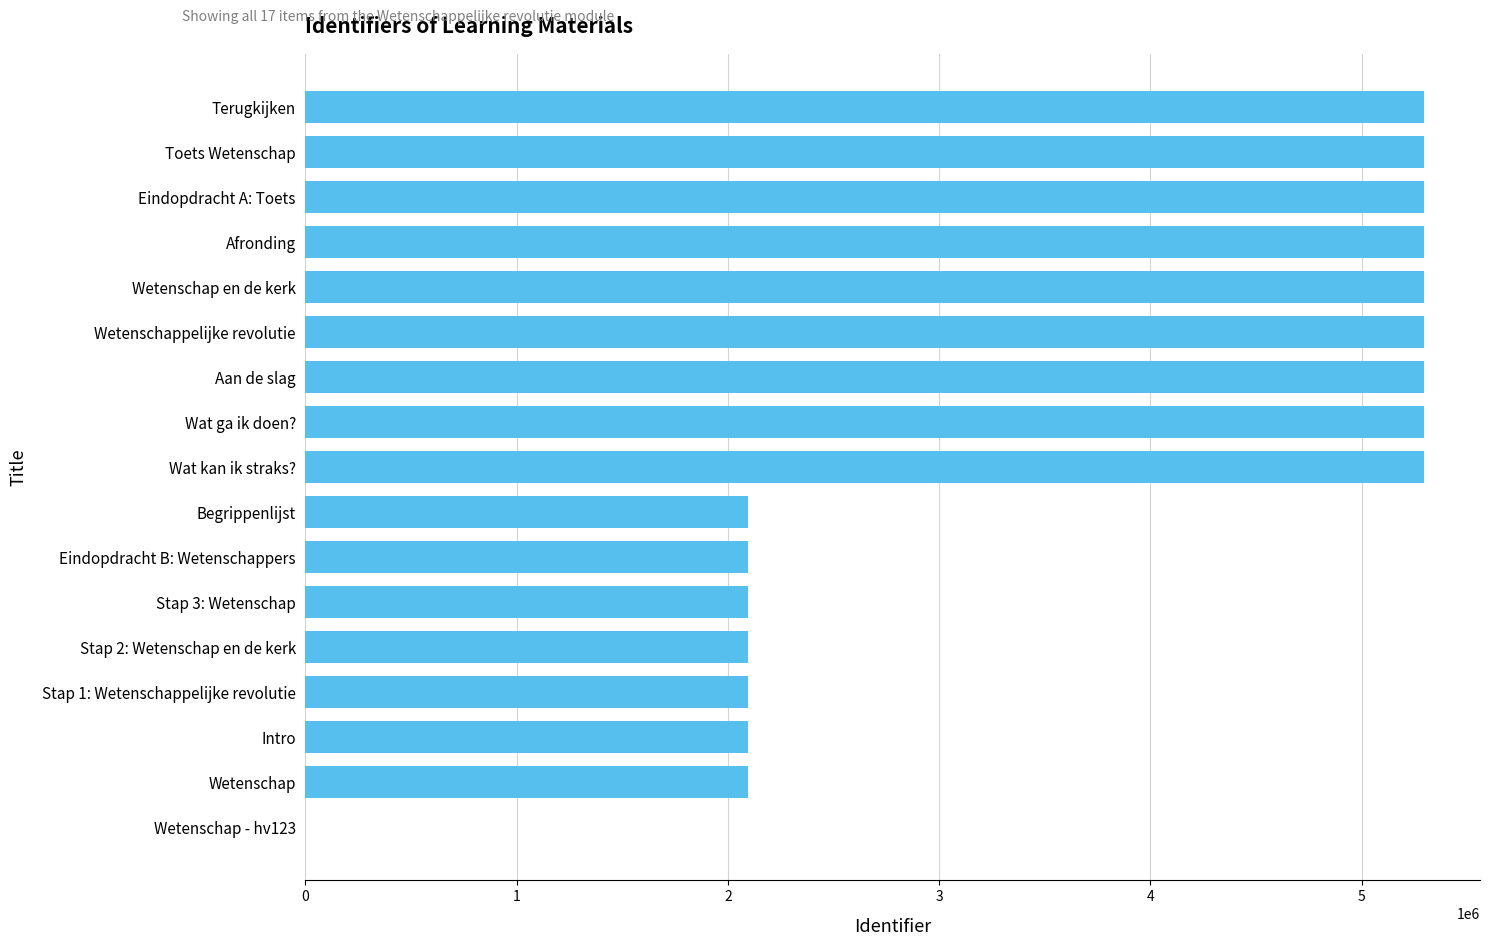

How many positive values are there?

16